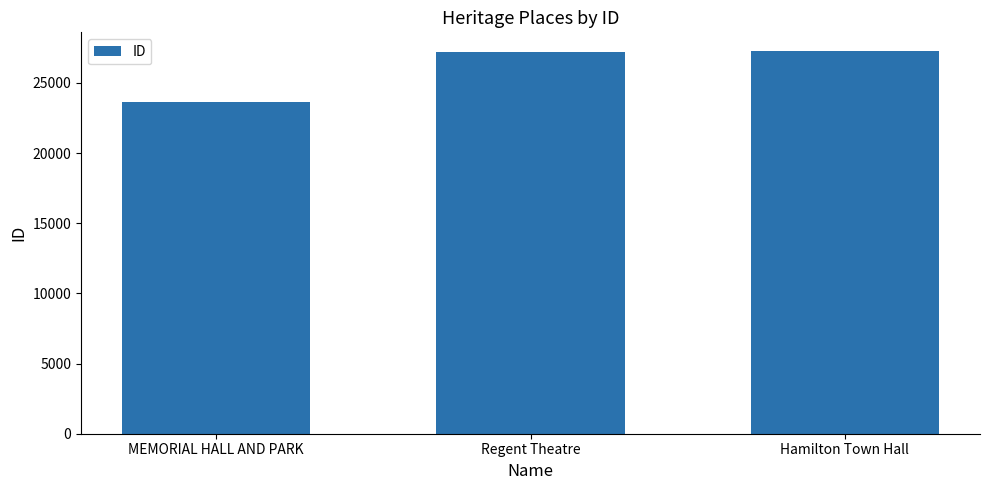

What is the average value?

26029